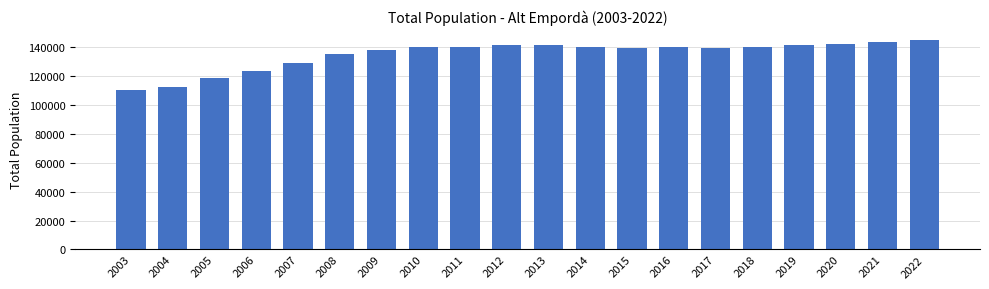

Read the value at 2020, to the nearest 10.

142620